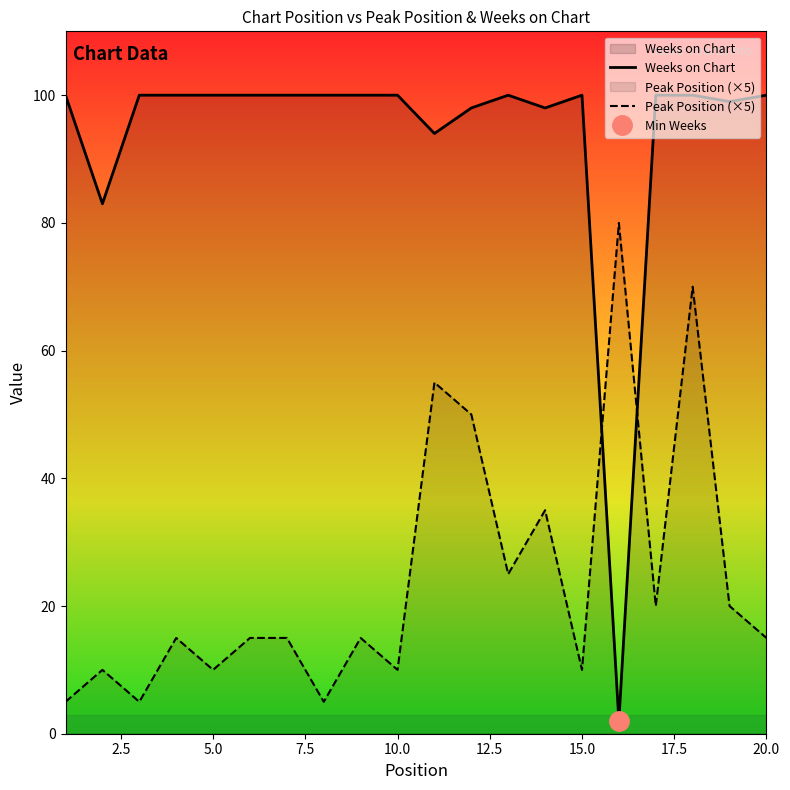

The value of Peak Position (×5) at 10.0 is 10. True or false?

True